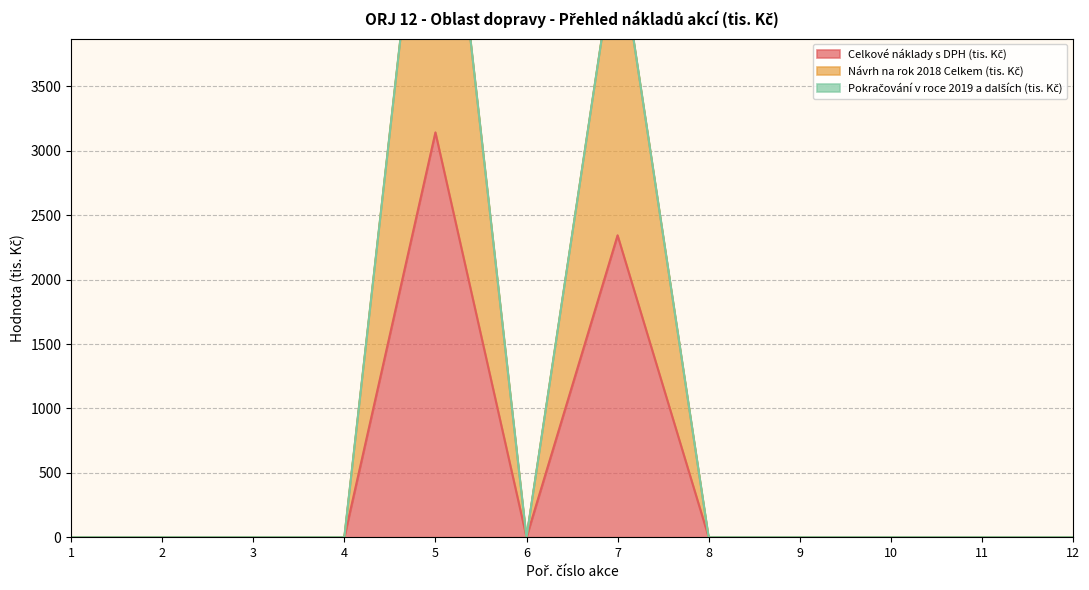

True or false: Návrh na rok 2018 Celkem (tis. Kč) and Celkové náklady s DPH (tis. Kč) intersect in this chart.

False